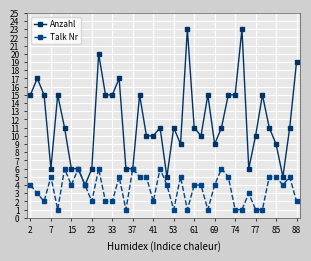

Which series has the largest total across all categories?

Anzahl